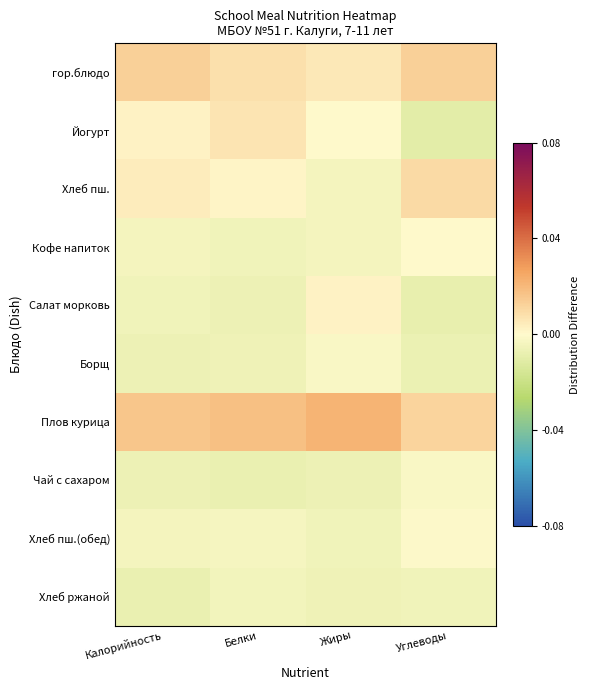

Which series has the largest total across all categories?

Плов курица